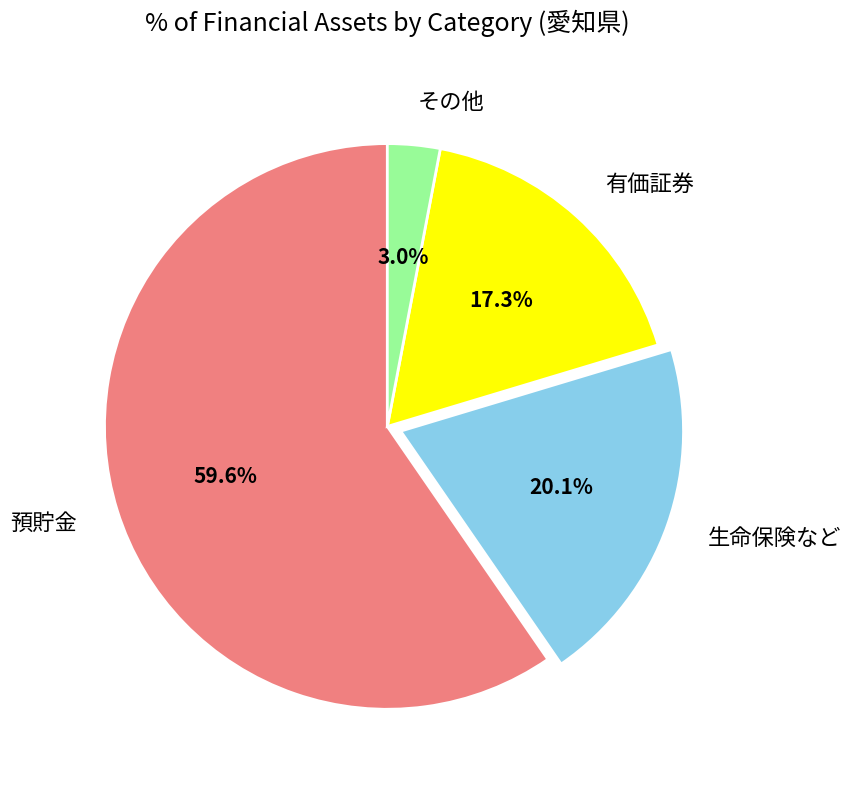

Which category has the biggest portion of the pie?

預貯金